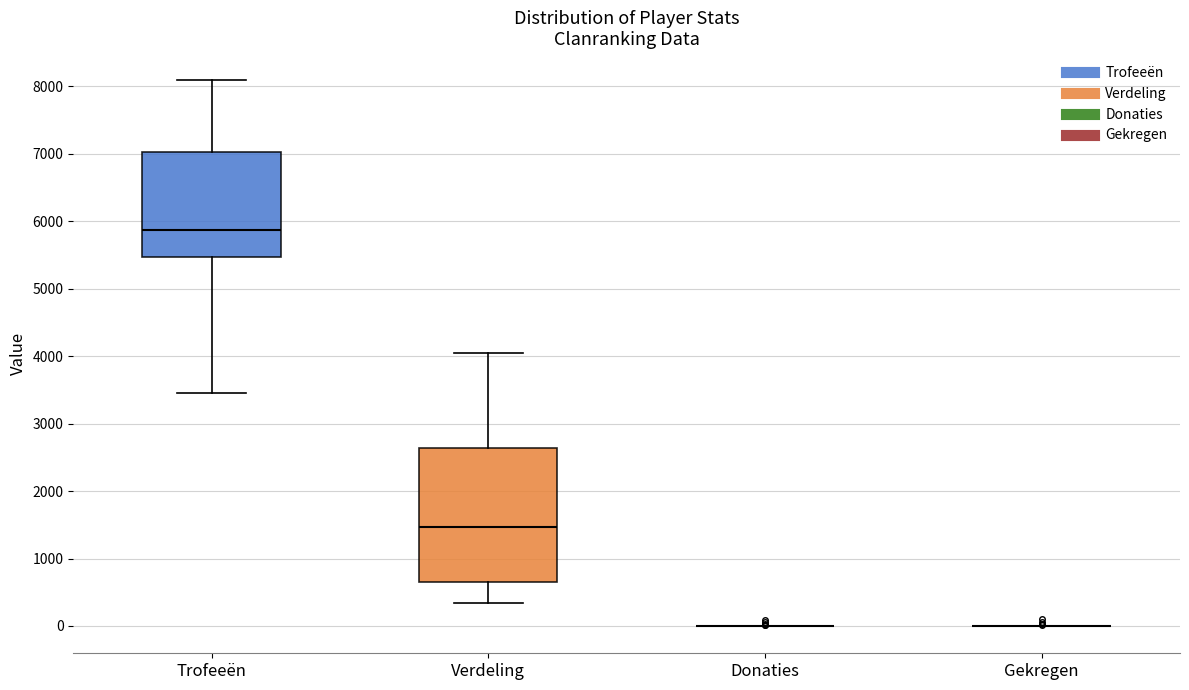

Reading left to right, transcribe this box plot: for each box, give where its median line is, the range the box spans, and where its two whiskers end, as read against the y-axis. The values are not printed on the chart, so give them approximately, as read against the axis.

Trofeeën: median 5900, box 5500 to 7000, whiskers 3500 to 8100
Verdeling: median 1500, box 700 to 2600, whiskers 300 to 4000
Donaties: box collapsed to a line at 0, whiskers 0 to 0
Gekregen: box collapsed to a line at 0, whiskers 0 to 0